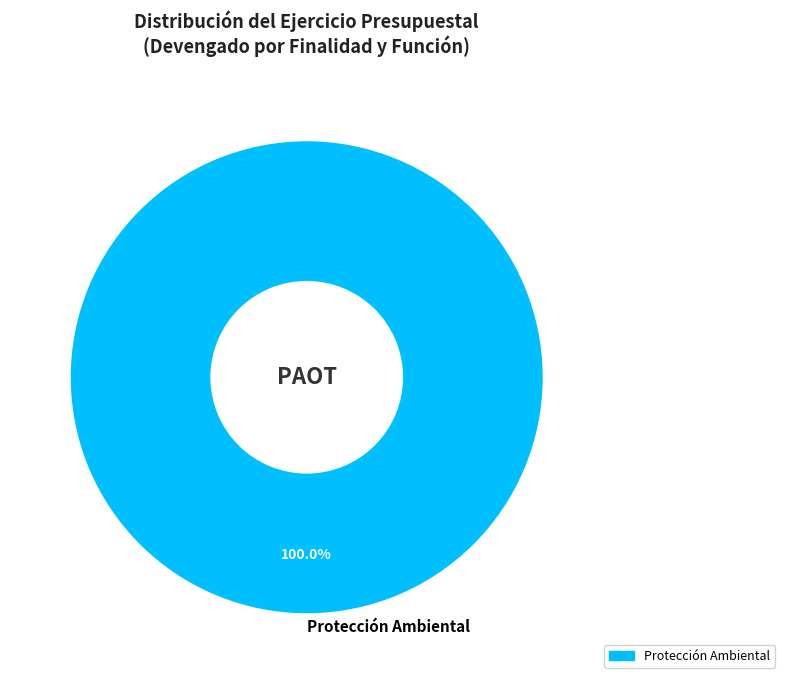

Does any single category account for the majority?

Yes